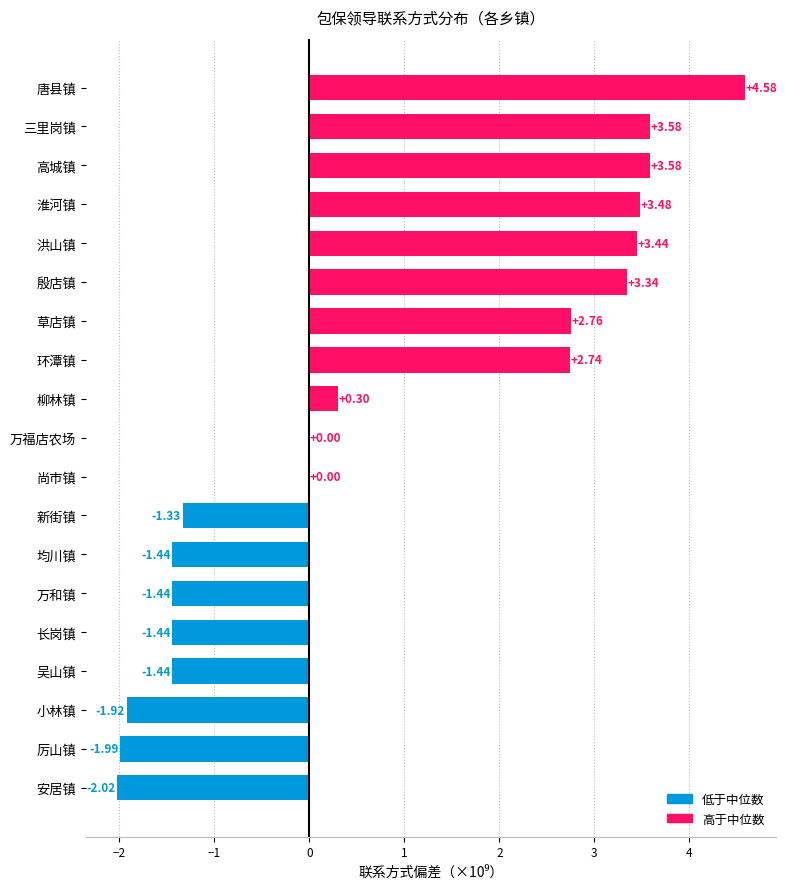

How many data points does each series have?

19